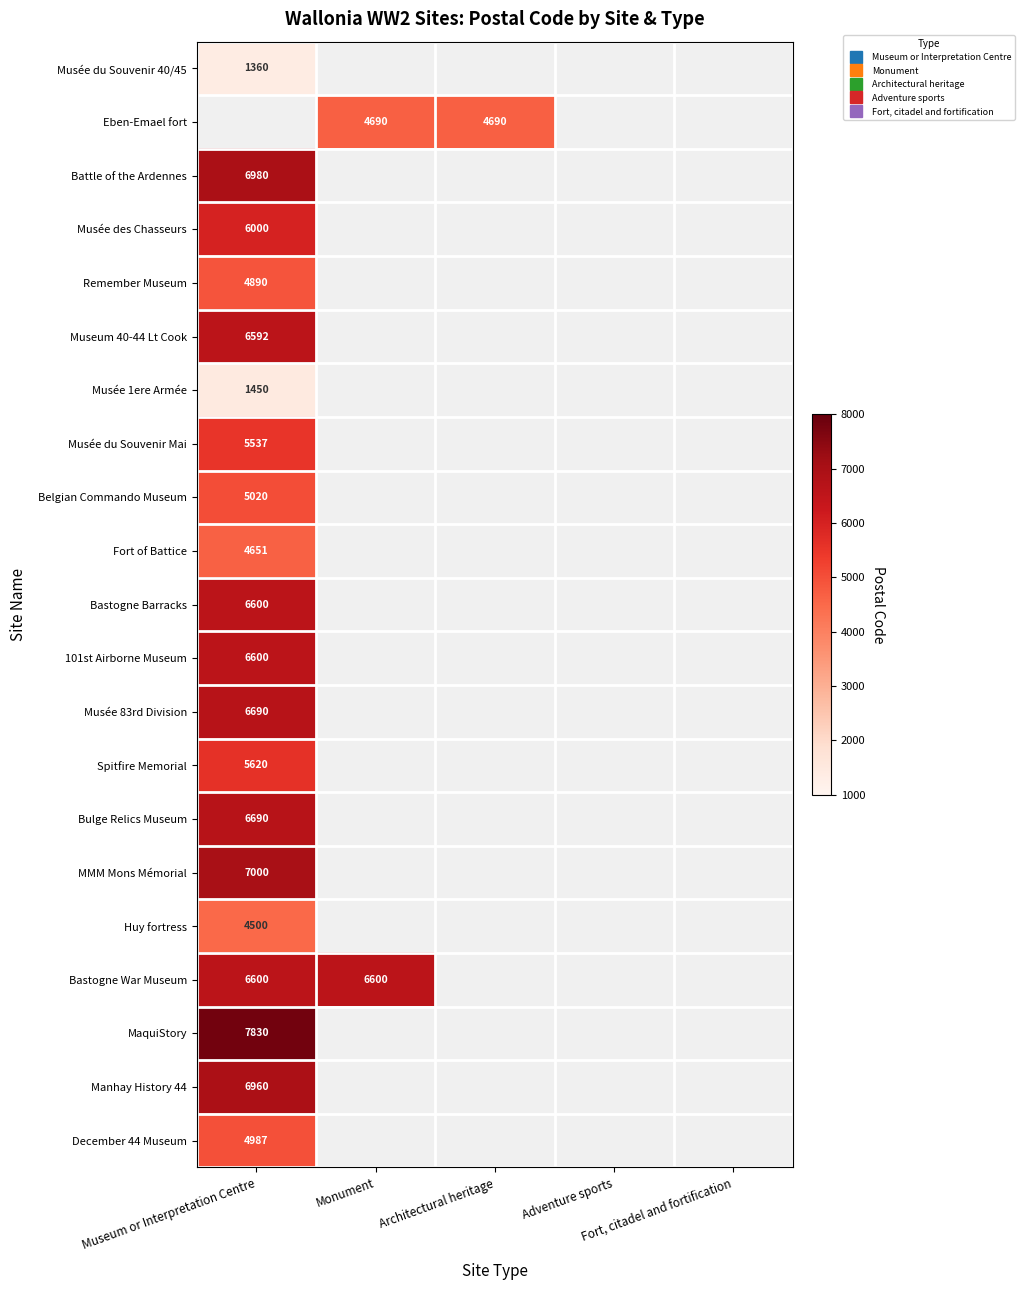

Which category has the lowest value in the 101st Airborne Museum series?

Museum or Interpretation Centre